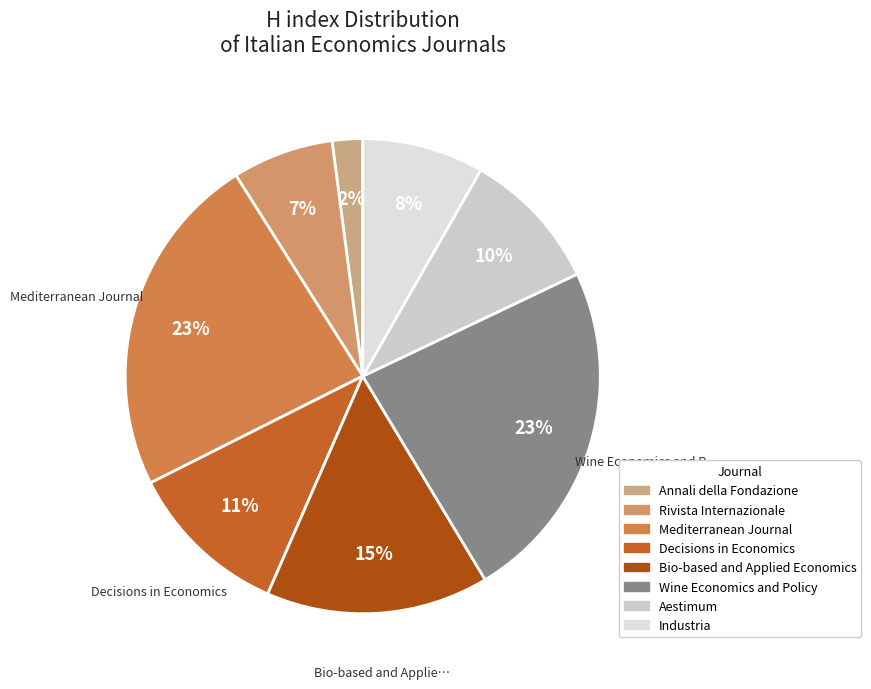

How many slices are in this pie chart?

8